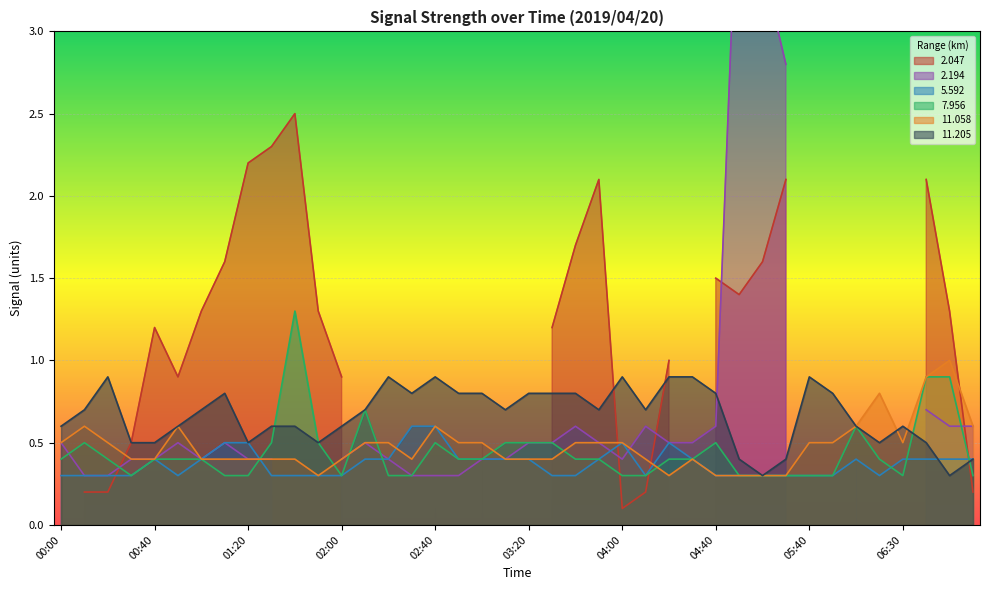

True or false: 11.058 has a value of 0.3 at 05:40.

False